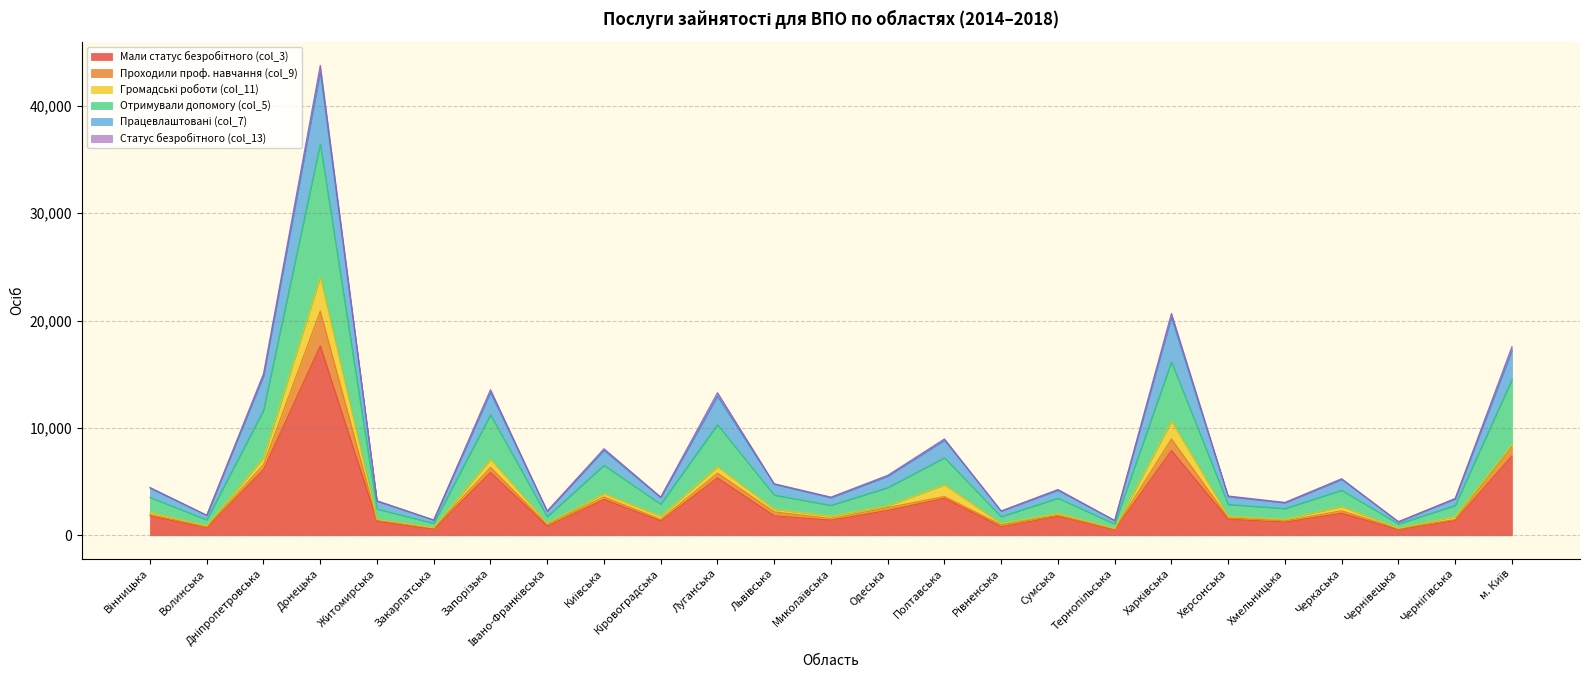

At which category is the sum across all series the highest?

Донецька